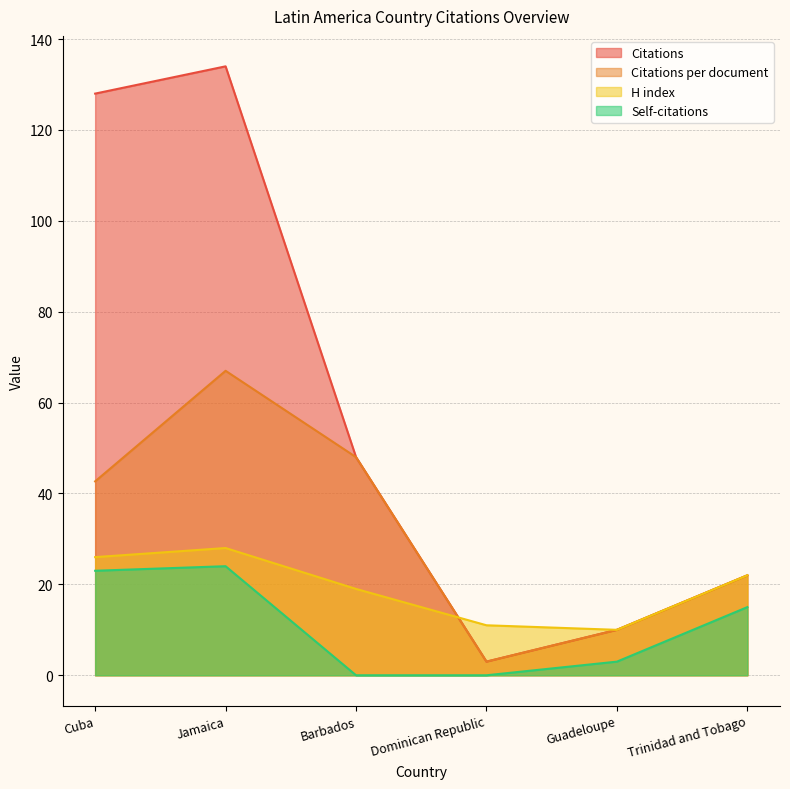

What is the difference between the maximum and minimum values in the Self-citations series?

24.0